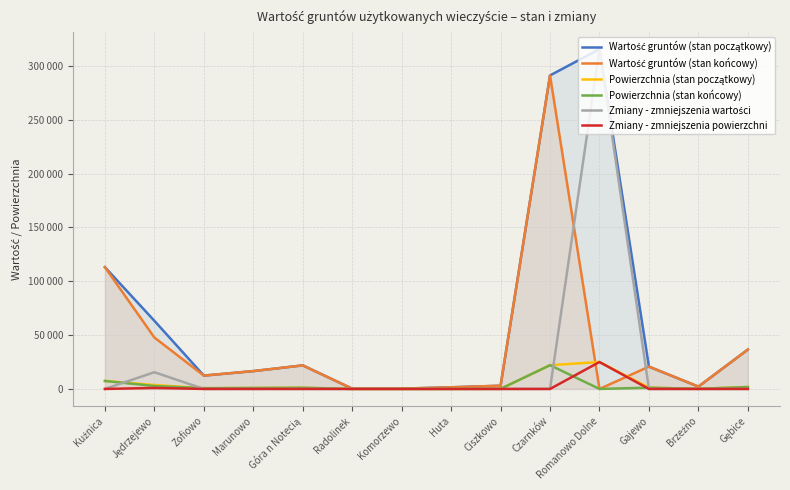

What is the sum of all Zmiany - zmniejszenia powierzchni values?

25923